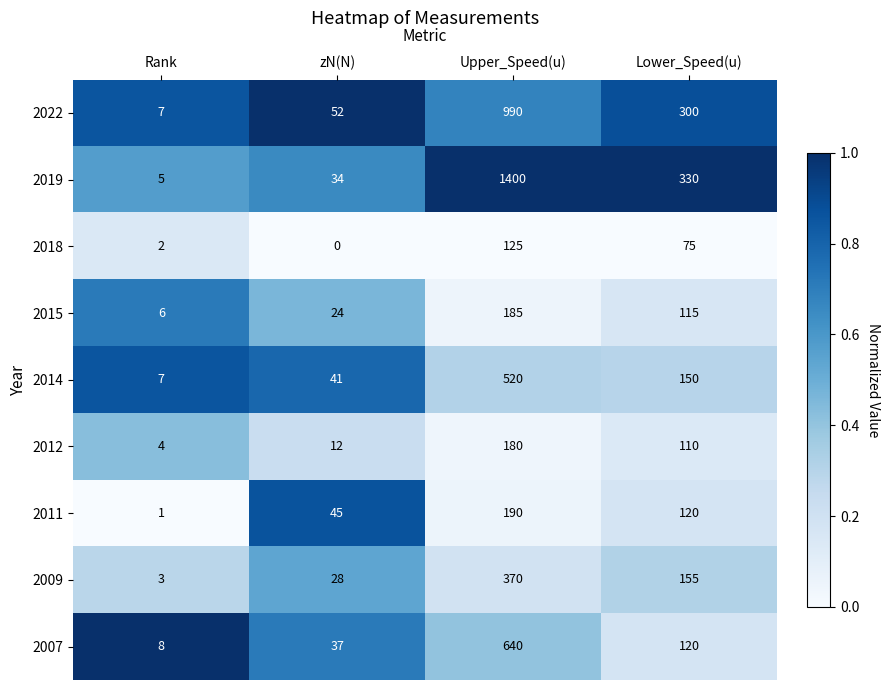

Is it true that 2009 equals 155 at Lower_Speed(u)?

True